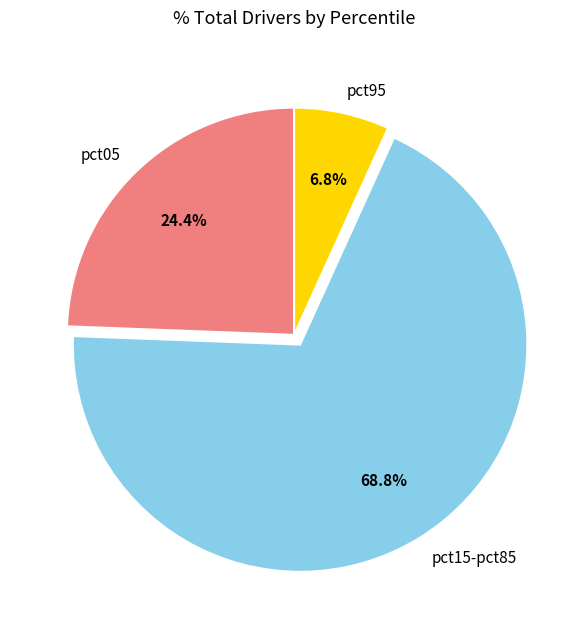

Combined, do pct15-pct85 and pct05 account for over 50%?

Yes